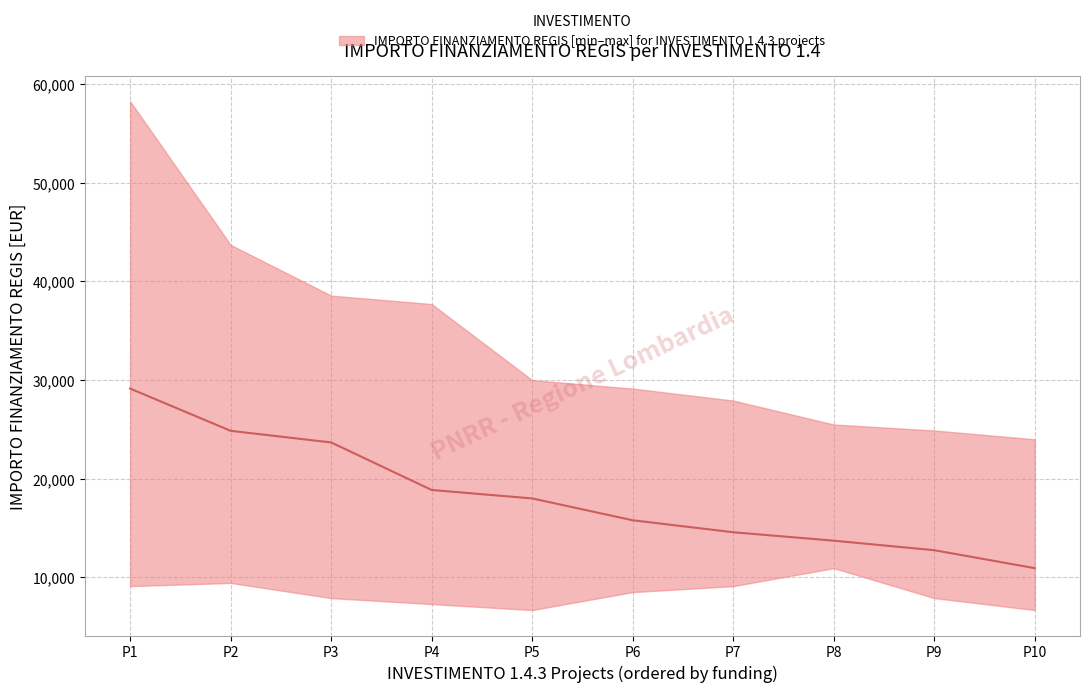

What is the sum of the values at P1 and P8?

42848